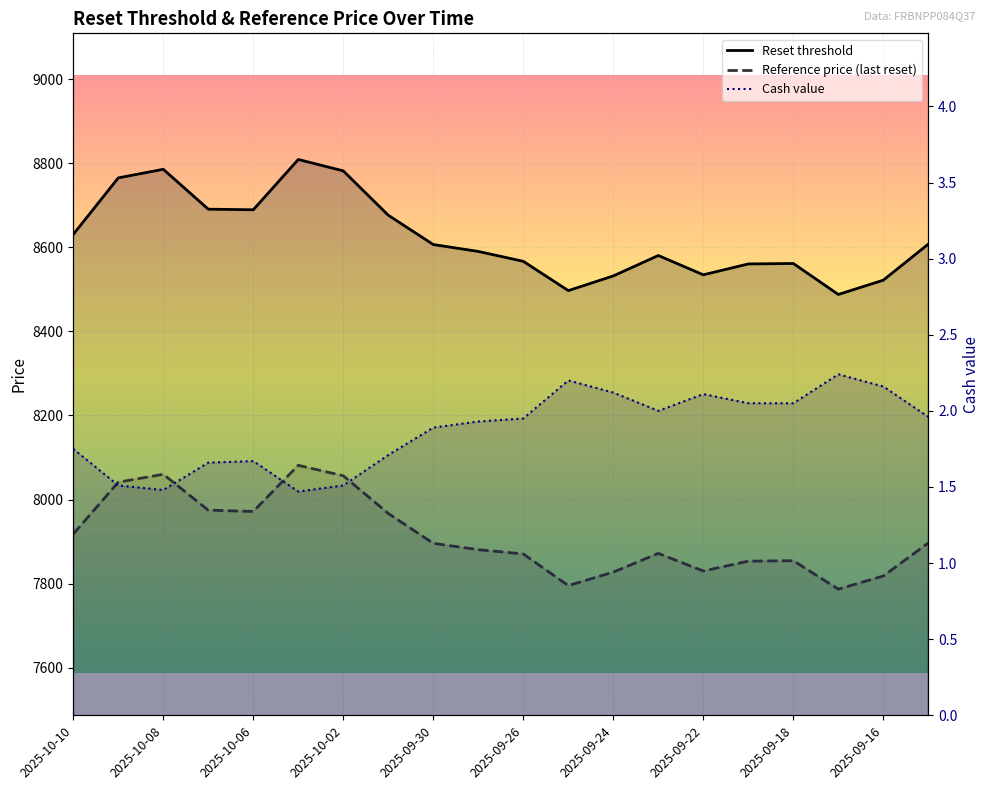

True or false: Reset threshold and Cash value intersect in this chart.

False